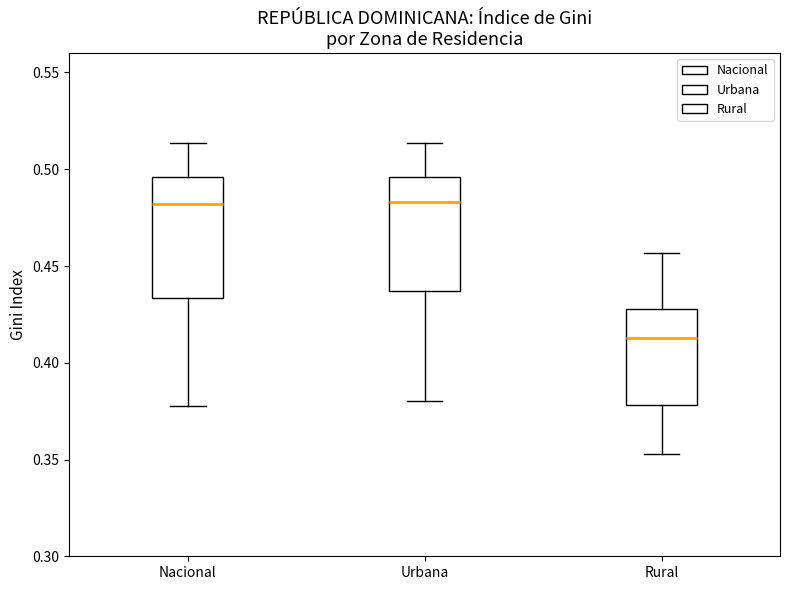

Reading left to right, read every box against the y-axis: the position of its median line, the range the box covers, and the ends of its whiskers. The values are not printed on the chart, so give them approximately, as read against the axis.

Nacional: median 0.480, box 0.435 to 0.495, whiskers 0.380 to 0.515
Urbana: median 0.485, box 0.435 to 0.495, whiskers 0.380 to 0.515
Rural: median 0.415, box 0.380 to 0.430, whiskers 0.355 to 0.455